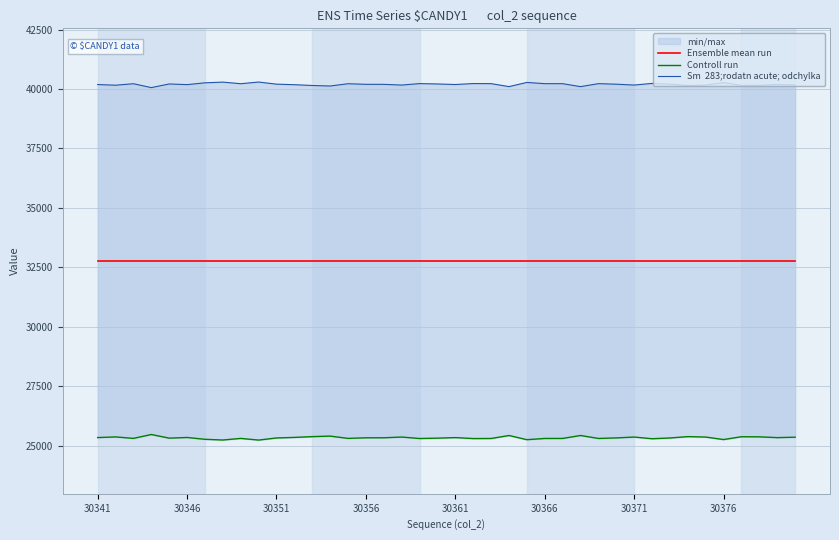

How many categories are shown in the chart?

40